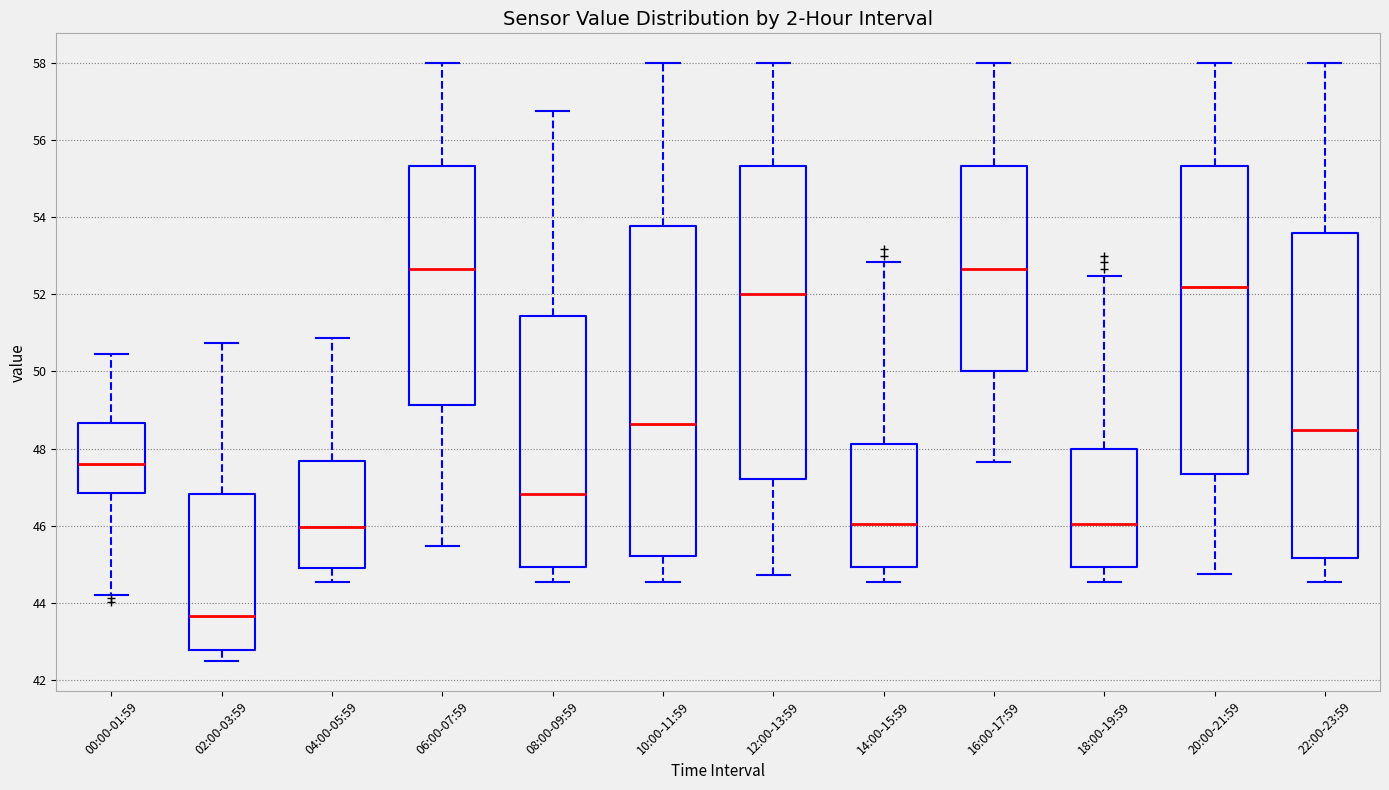

Where does the upper whisker of the box for 00:00-01:59 end on the y-axis? The values are not printed on the chart, so give them approximately, as read against the axis.

50.4